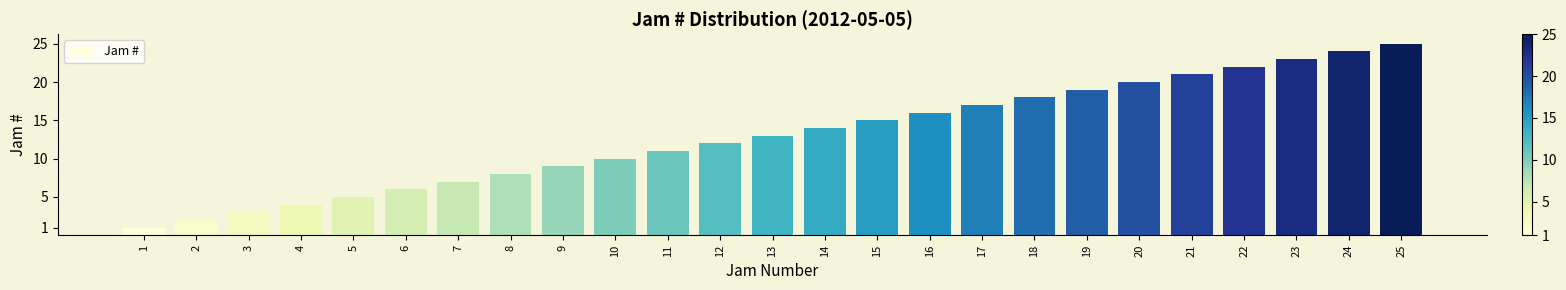

Which has a higher value, 8 or 18?

18